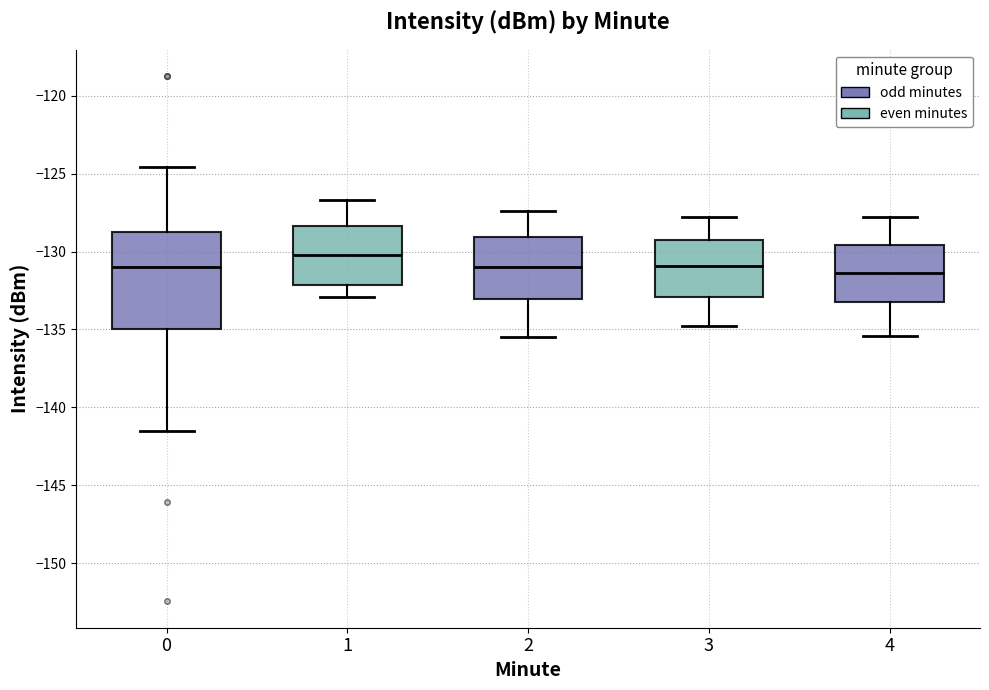

Reading left to right, transcribe this box plot: for each box, give where its median line is, the range the box spans, and where its two whiskers end, as read against the y-axis. The values are not printed on the chart, so give them approximately, as read against the axis.

0: median -131.0, box -135.0 to -128.5, whiskers -141.5 to -124.5
1: median -130.0, box -132.0 to -128.5, whiskers -133.0 to -126.5
2: median -131.0, box -133.0 to -129.0, whiskers -135.5 to -127.5
3: median -131.0, box -133.0 to -129.0, whiskers -135.0 to -128.0
4: median -131.5, box -133.0 to -129.5, whiskers -135.5 to -128.0